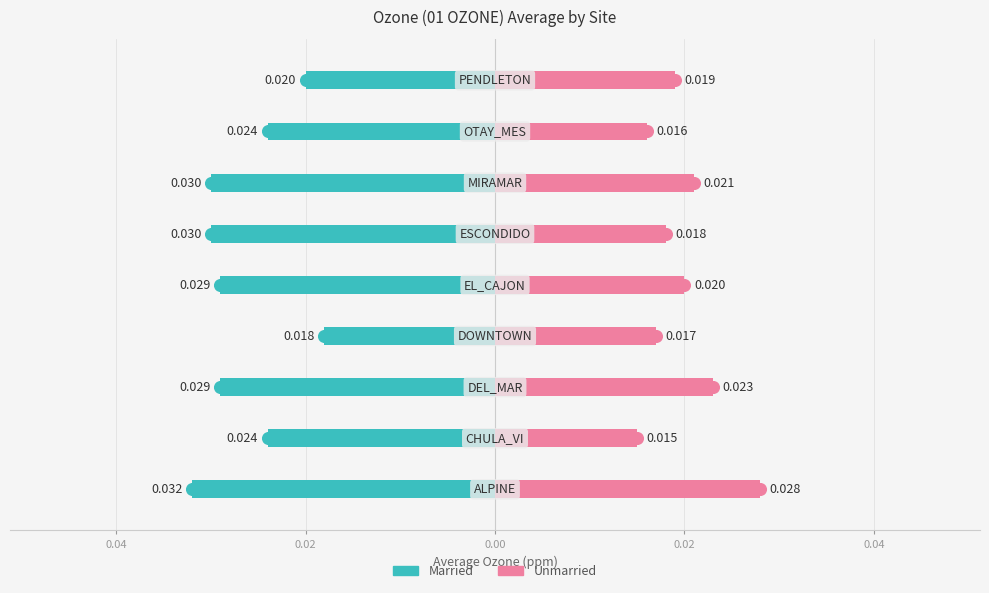

How many series are shown in this chart?

2